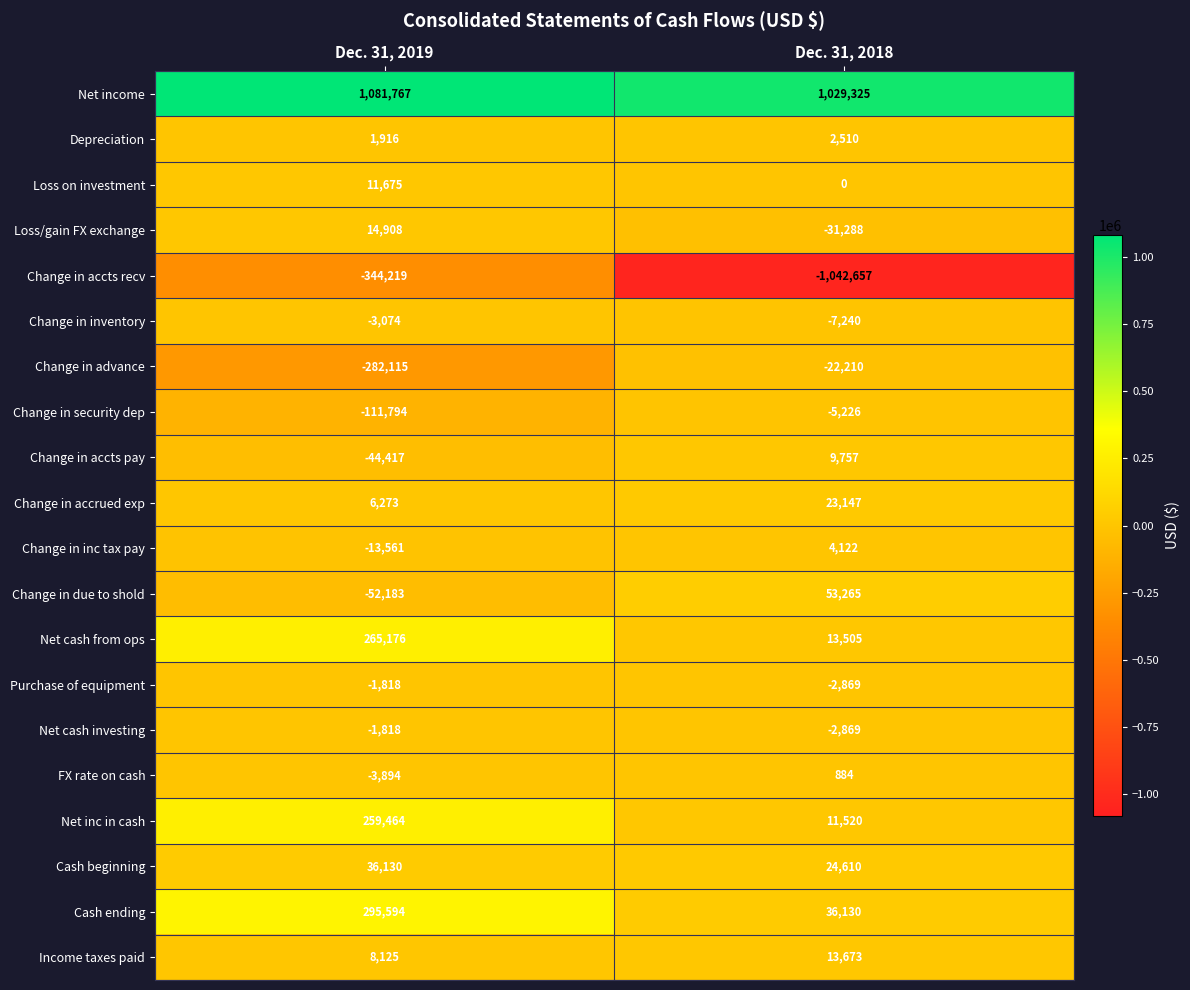

What is the difference between the highest and lowest values at Dec. 31, 2018?

2071982